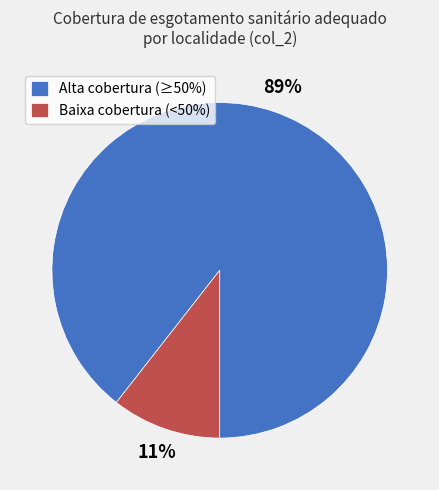

Is there a majority slice in this chart?

Yes